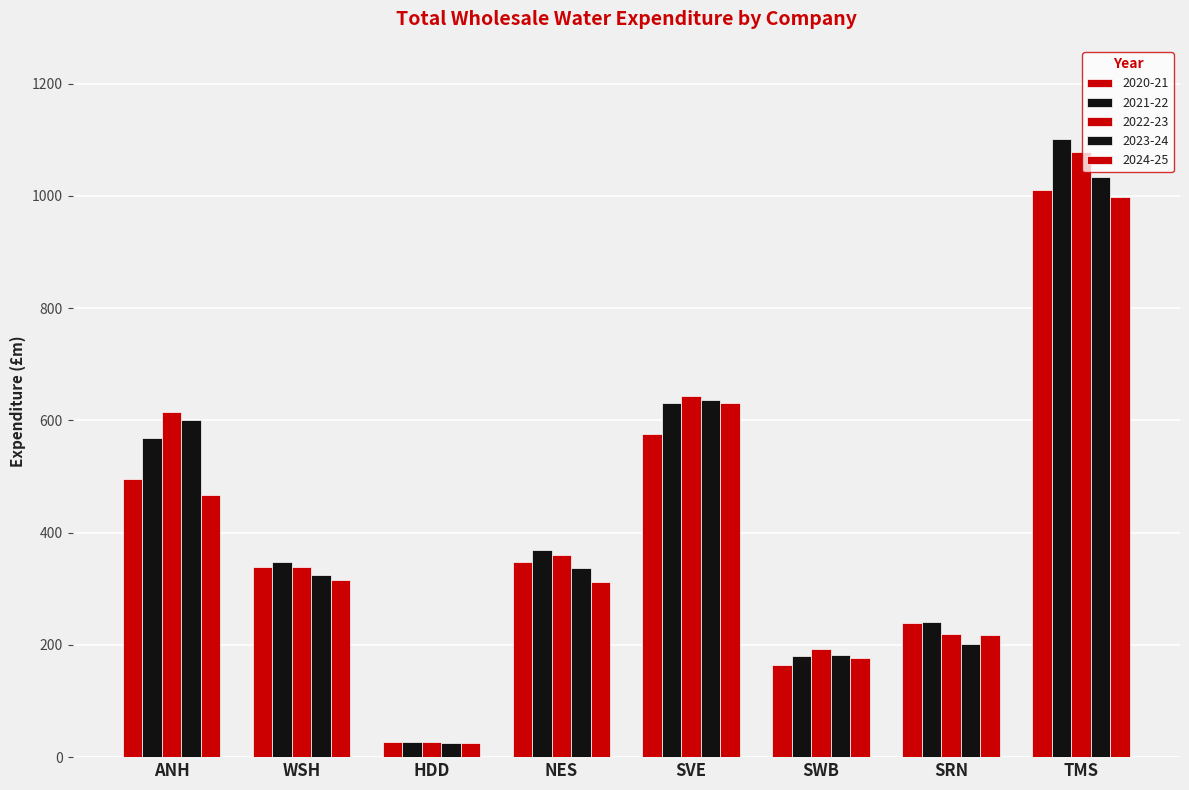

Which series has the largest total across all categories?

2022-23